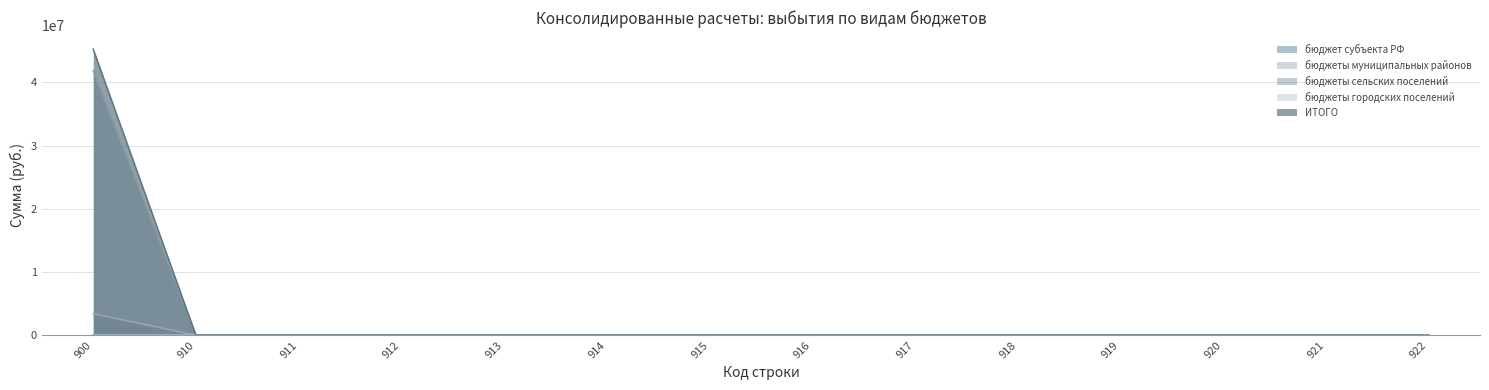

What is the average value of the ИТОГО series?

3232449.3